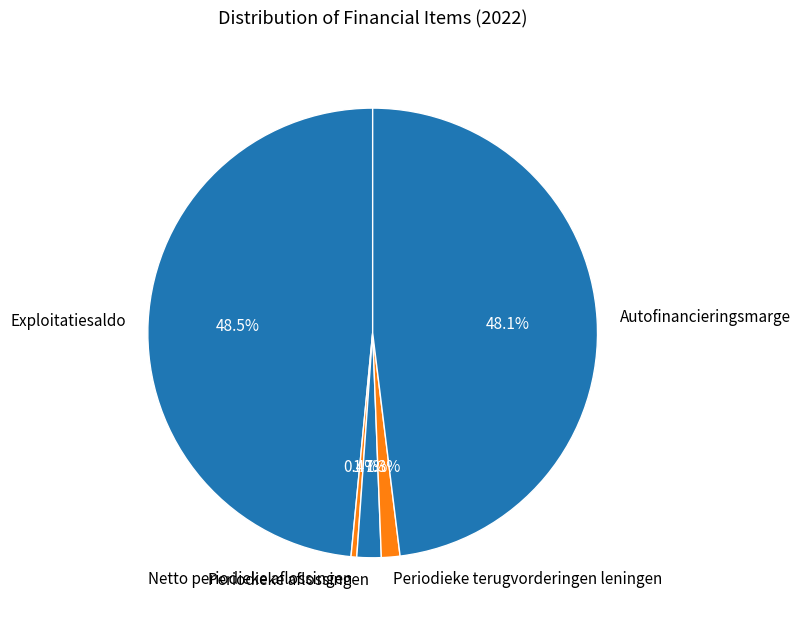

Does any single category account for the majority?

No